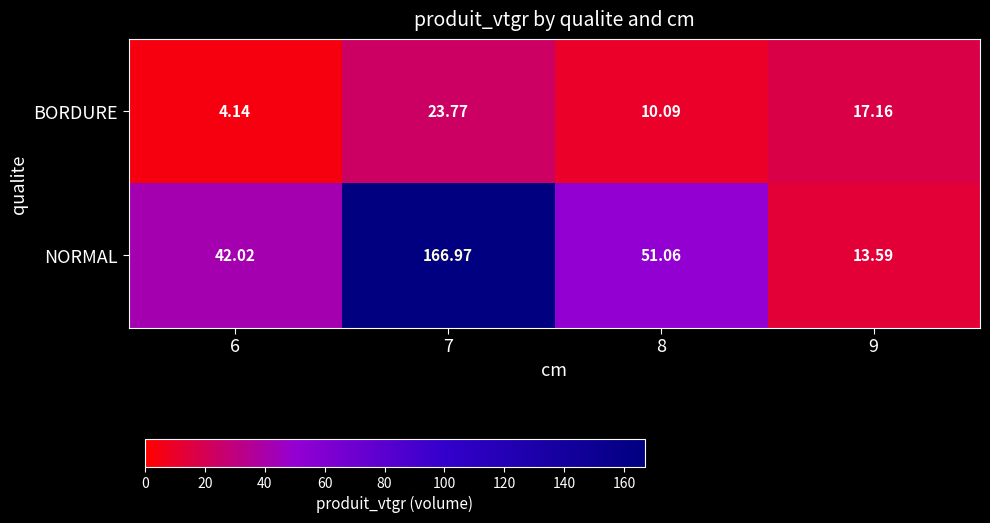

At 6, list the series in order from smallest to largest.

BORDURE, NORMAL